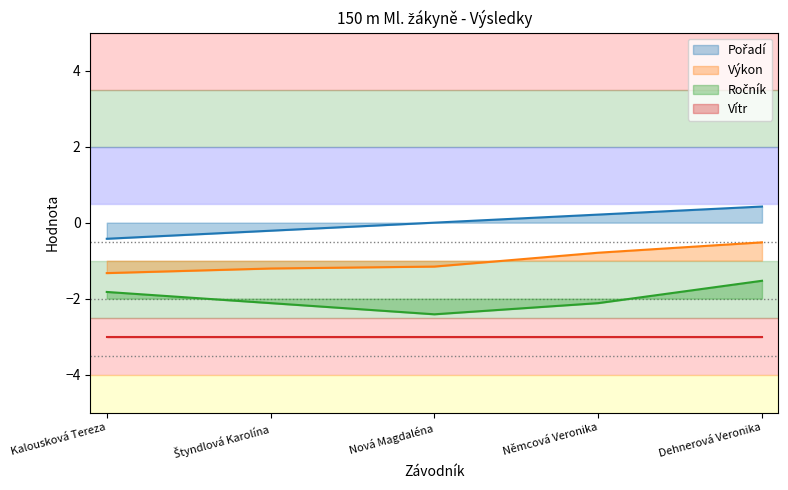

What is the average value of the Ročník series?

-2.0